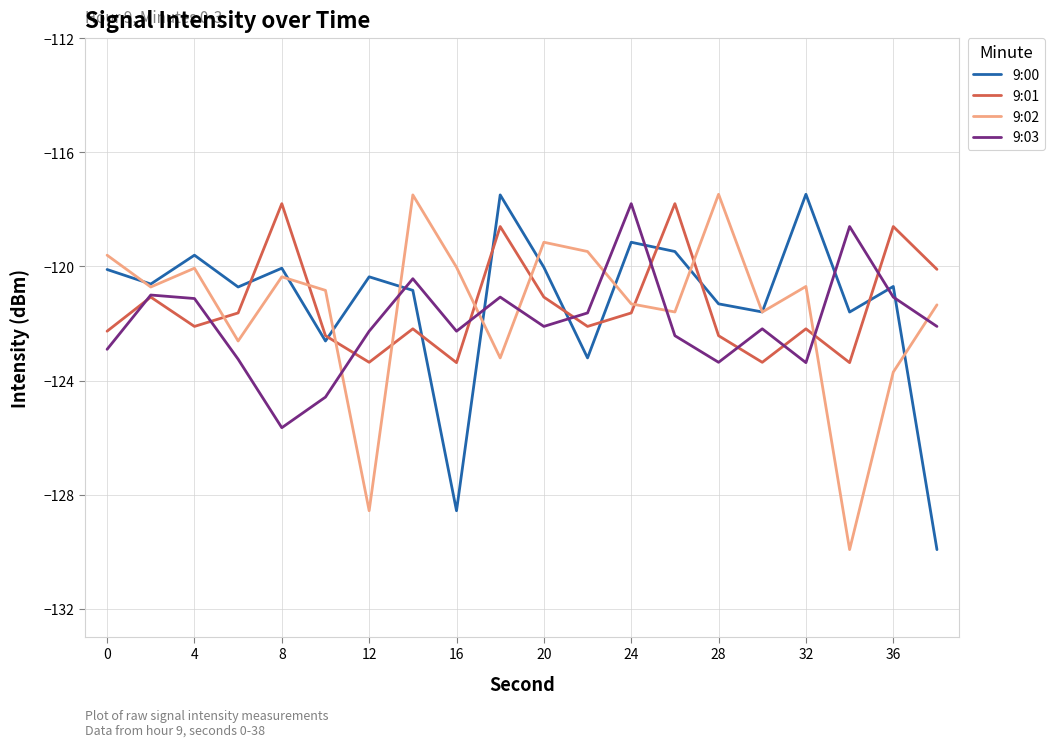

What is the maximum value shown in the chart?

-117.5